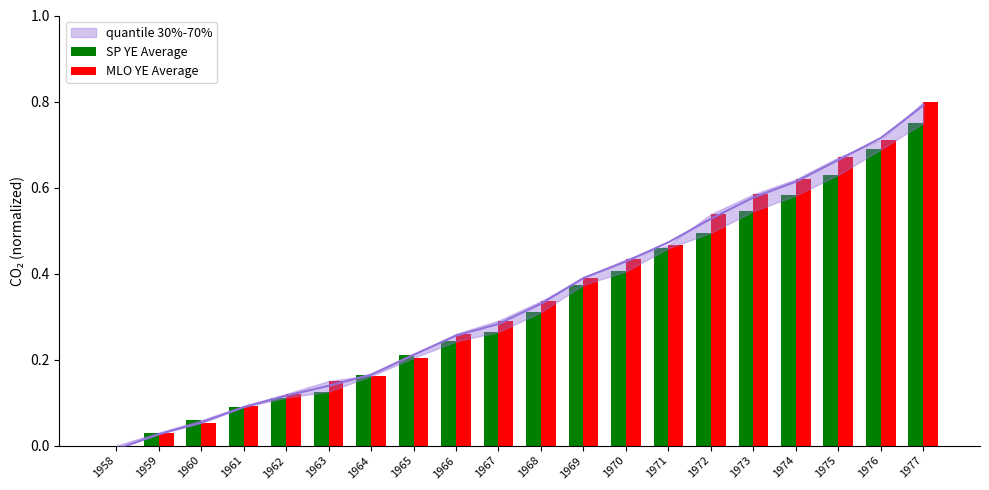

What is the difference between the maximum and second lowest values in the MLO YE Average series?

0.8